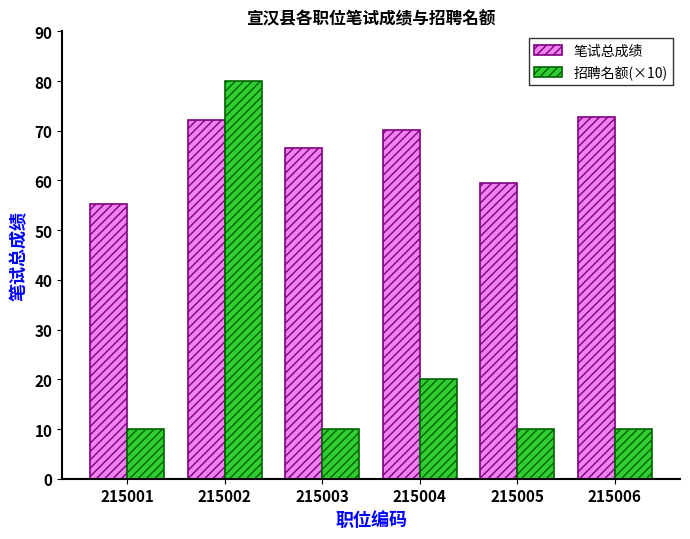

What is the sum of the 招聘名额(×10) values at 215002 and 215005?

90.0